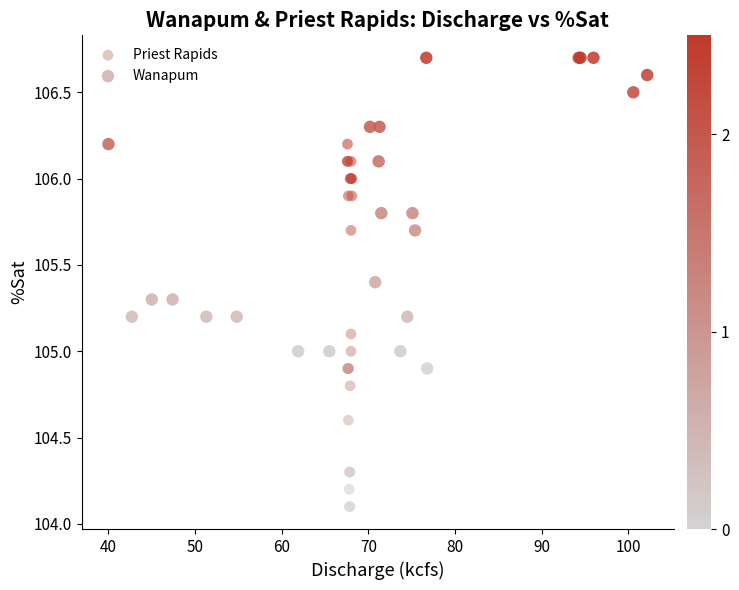

Which series reaches the maximum Y coordinate?

Wanapum